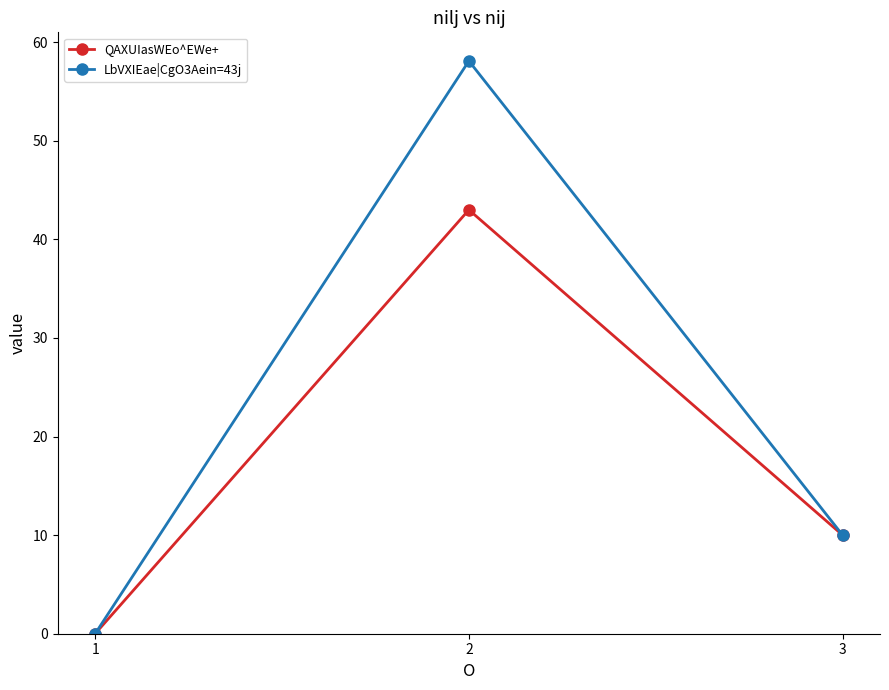

Rank the series by their maximum value, from highest to lowest.

LbVXIEae|CgO3Aein=43j, QAXUIasWEo^EWe+